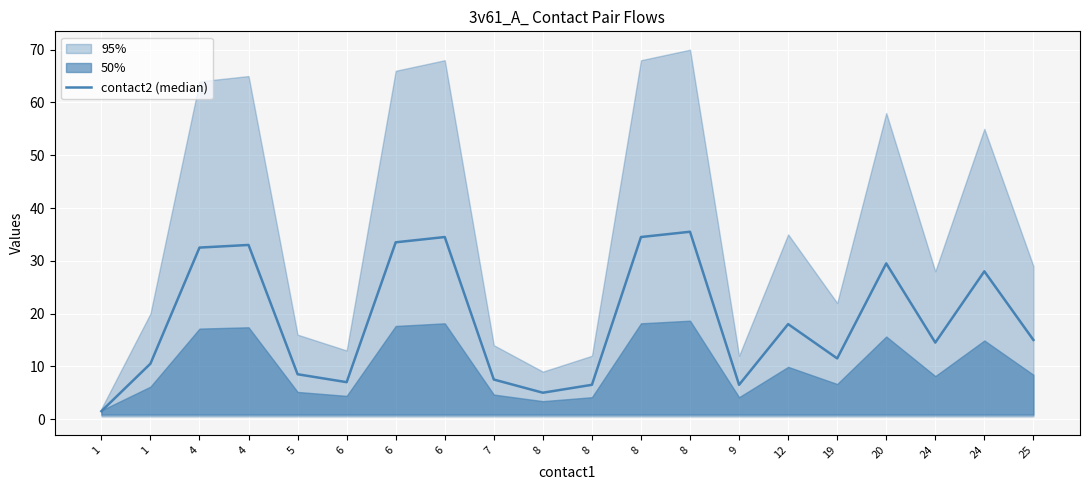

How many lines are shown in the chart?

1